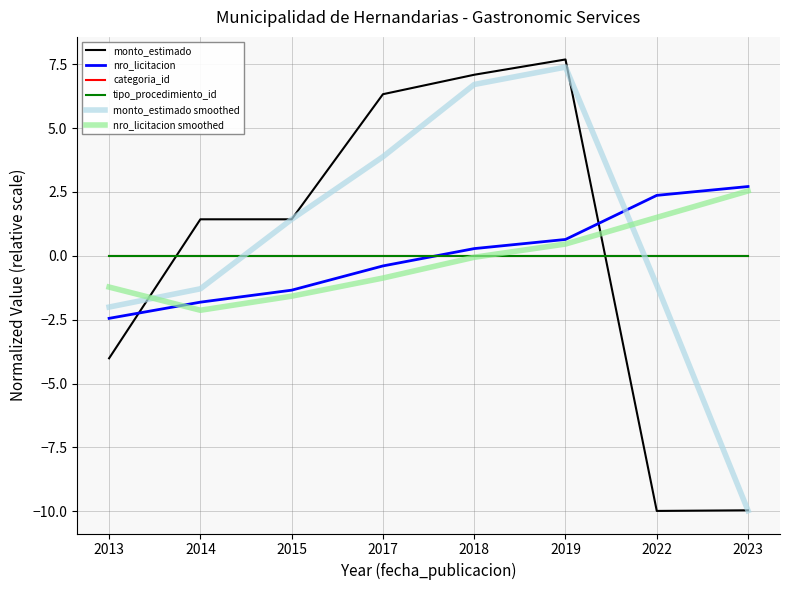

Is the value of tipo_procedimiento_id at 2013 greater than the value of categoria_id at 2013?

No